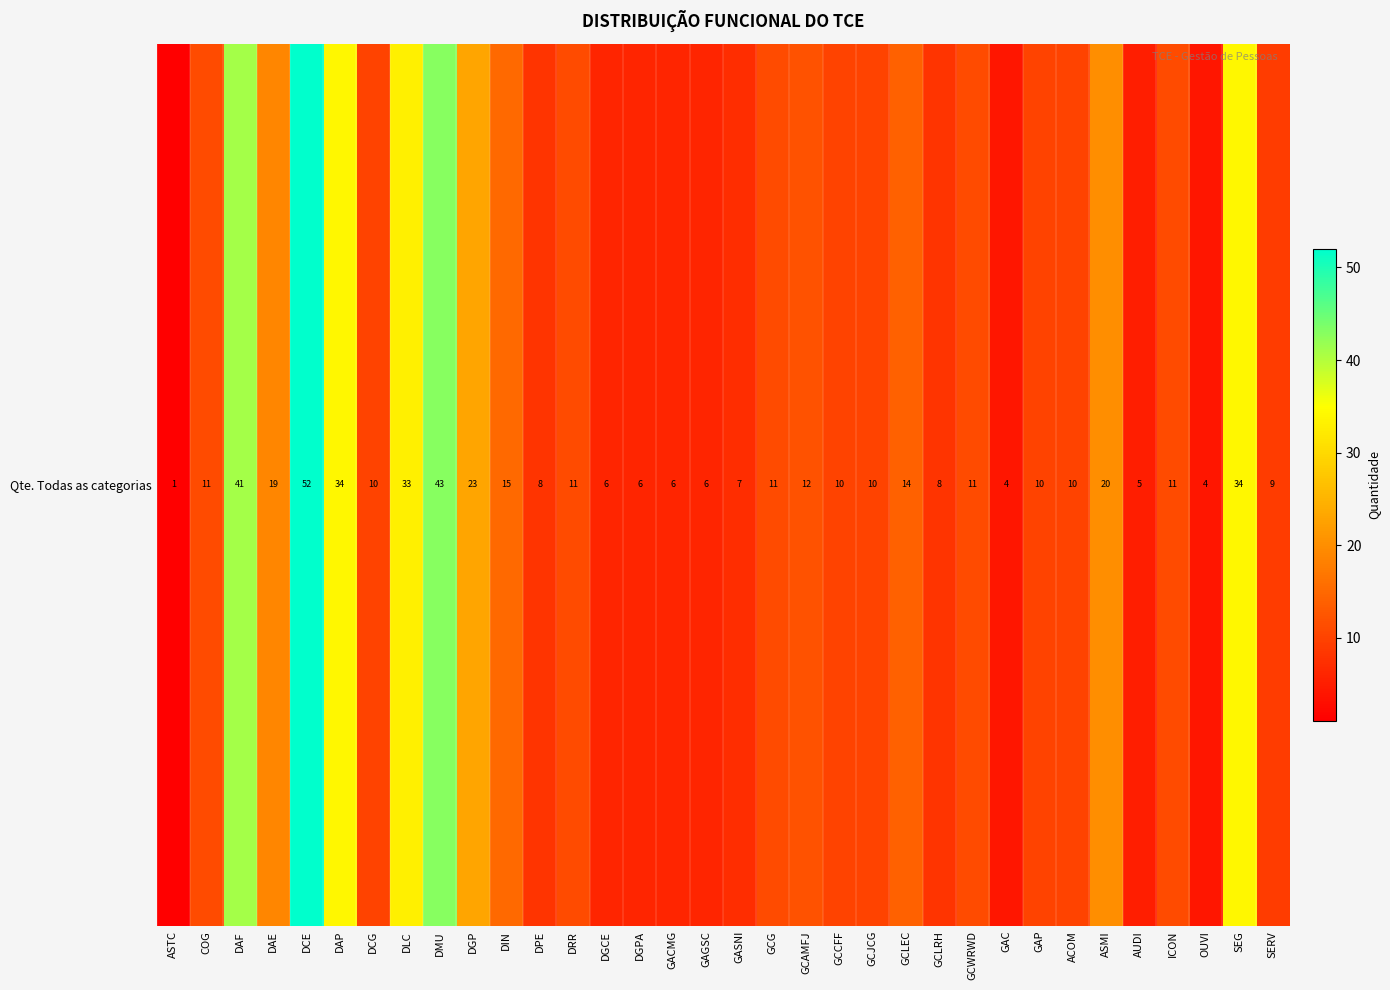

Which label corresponds to the largest value in the chart?

DCE